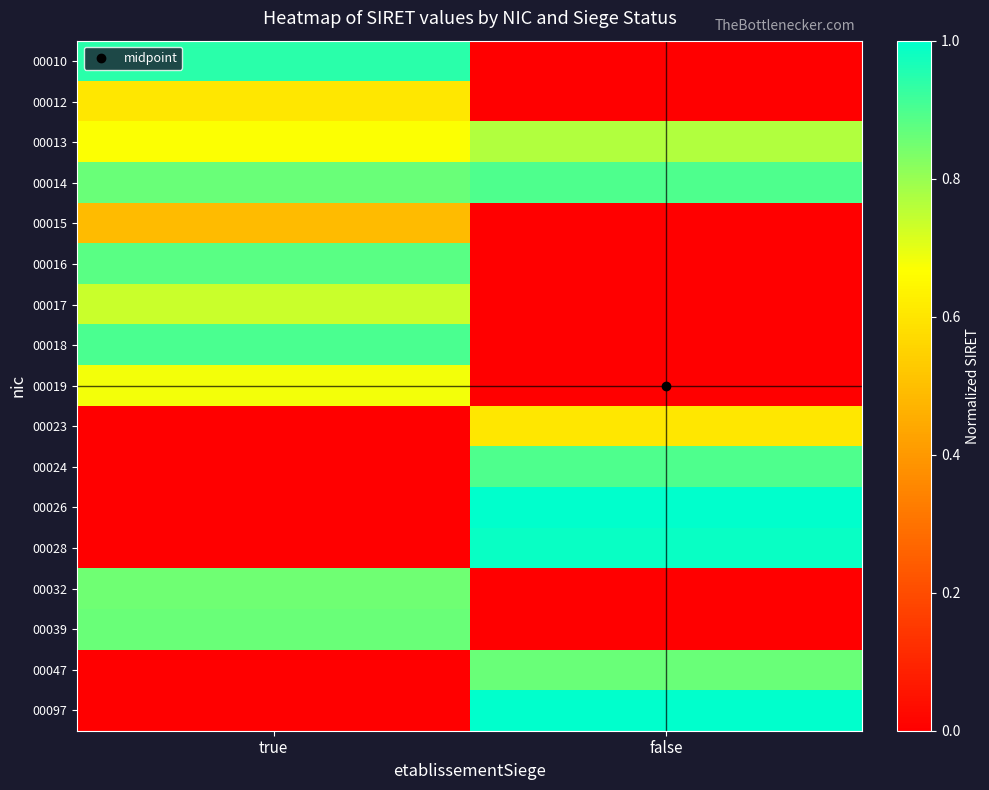

How many series are shown in this chart?

17